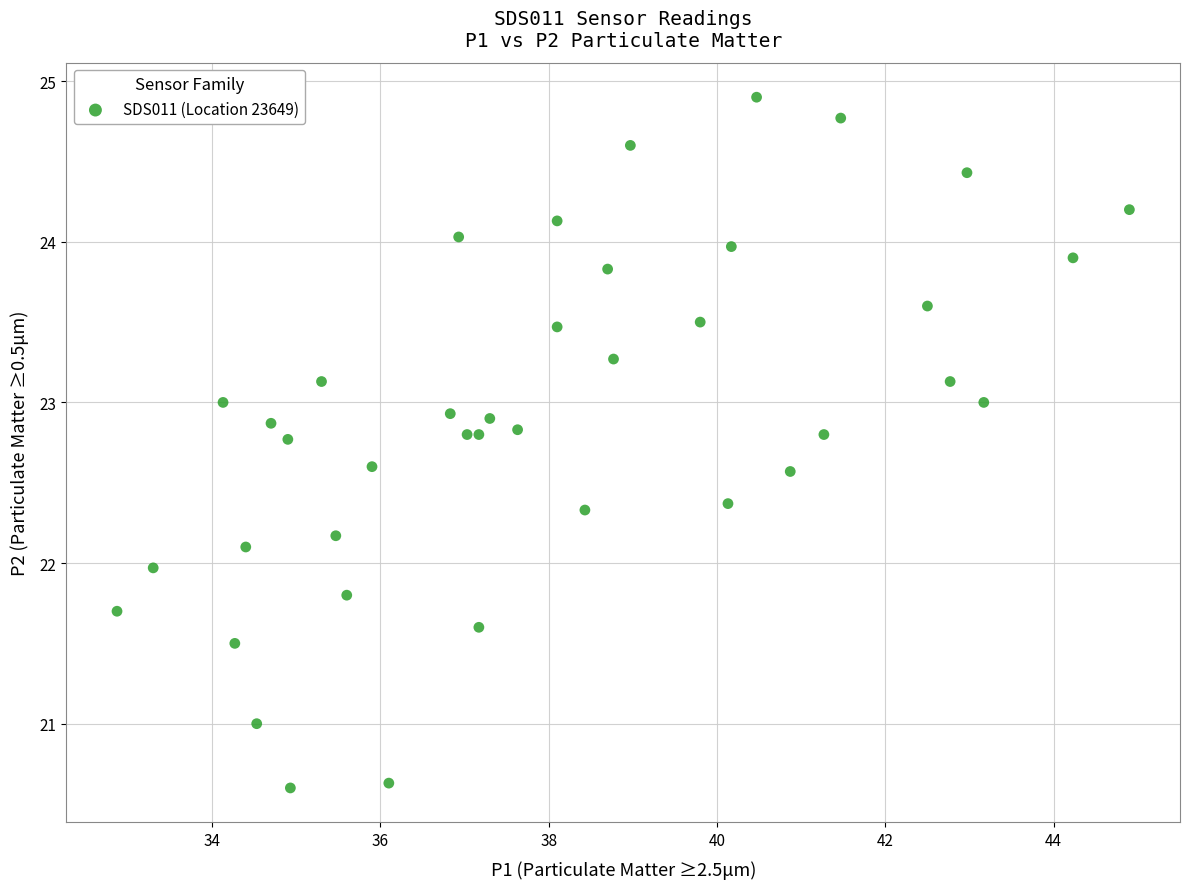

What is the range of X values (max minus min)?

12.0